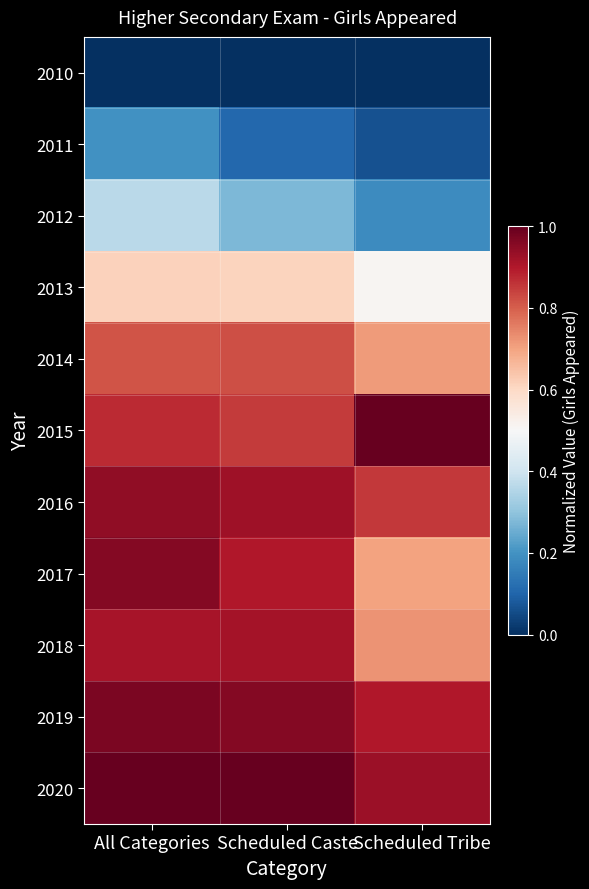

At which category is the sum across all series the highest?

All Categories